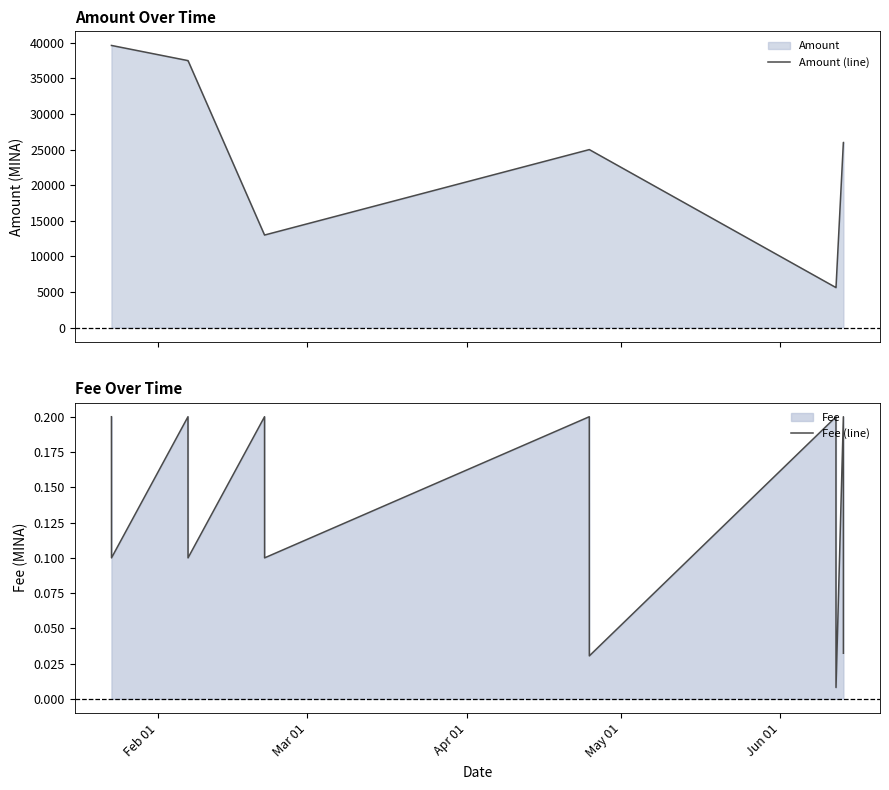

What is the maximum value for Amount (line)?

39630.0